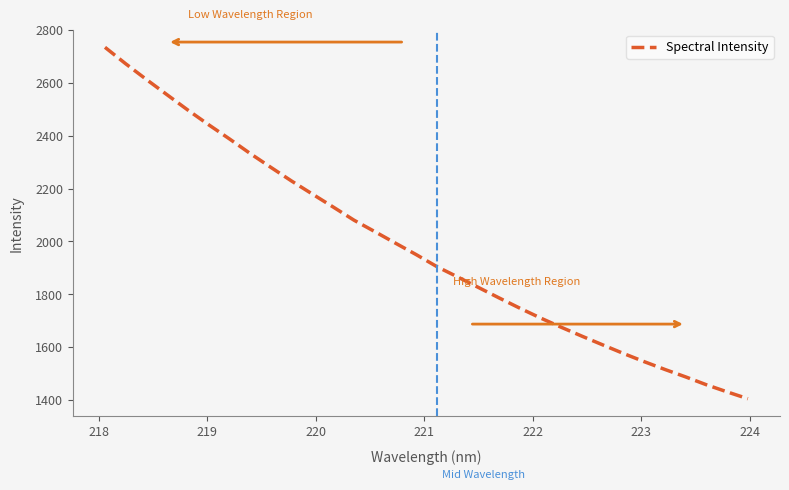

What is the maximum value shown in the chart?

2734.9